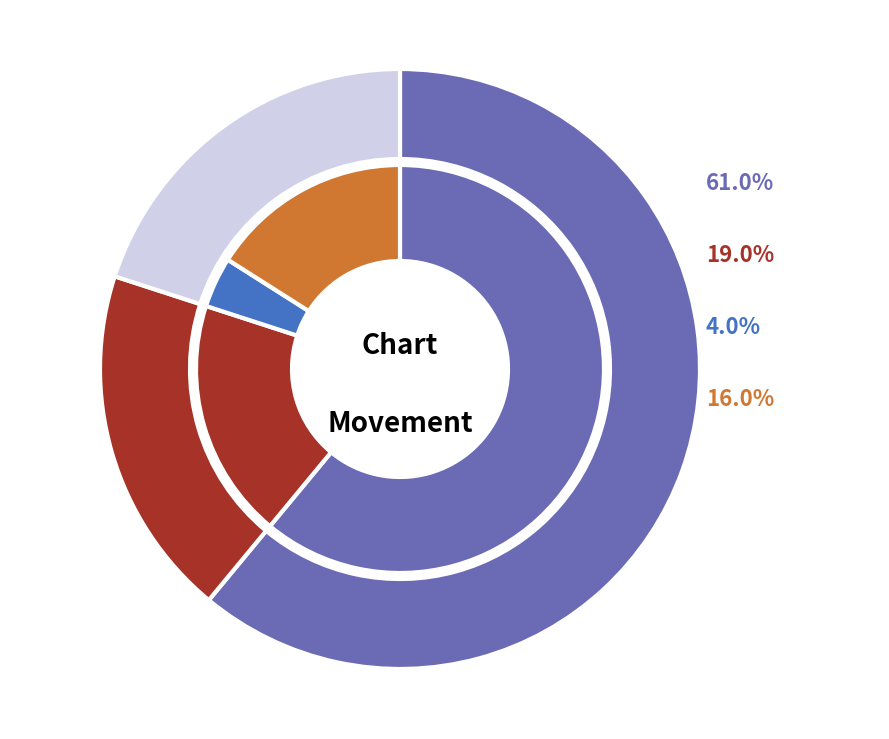

Is up the majority of the pie?

Yes